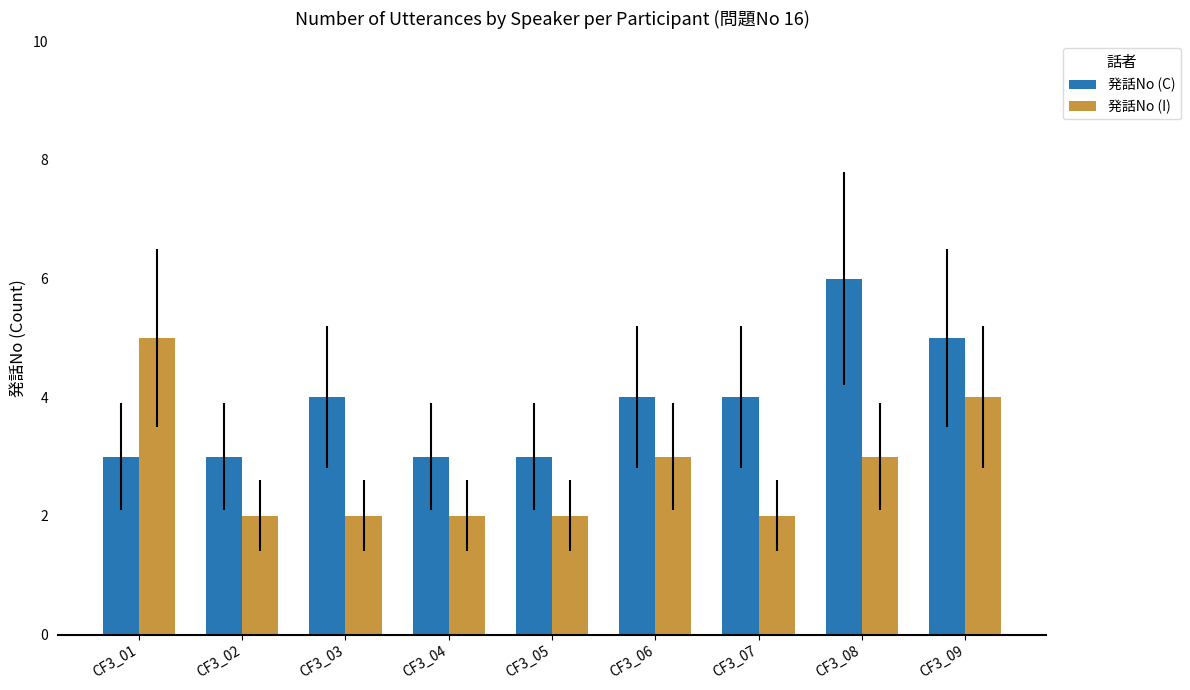

Read the 発話No (C) value at CF3_08.

6